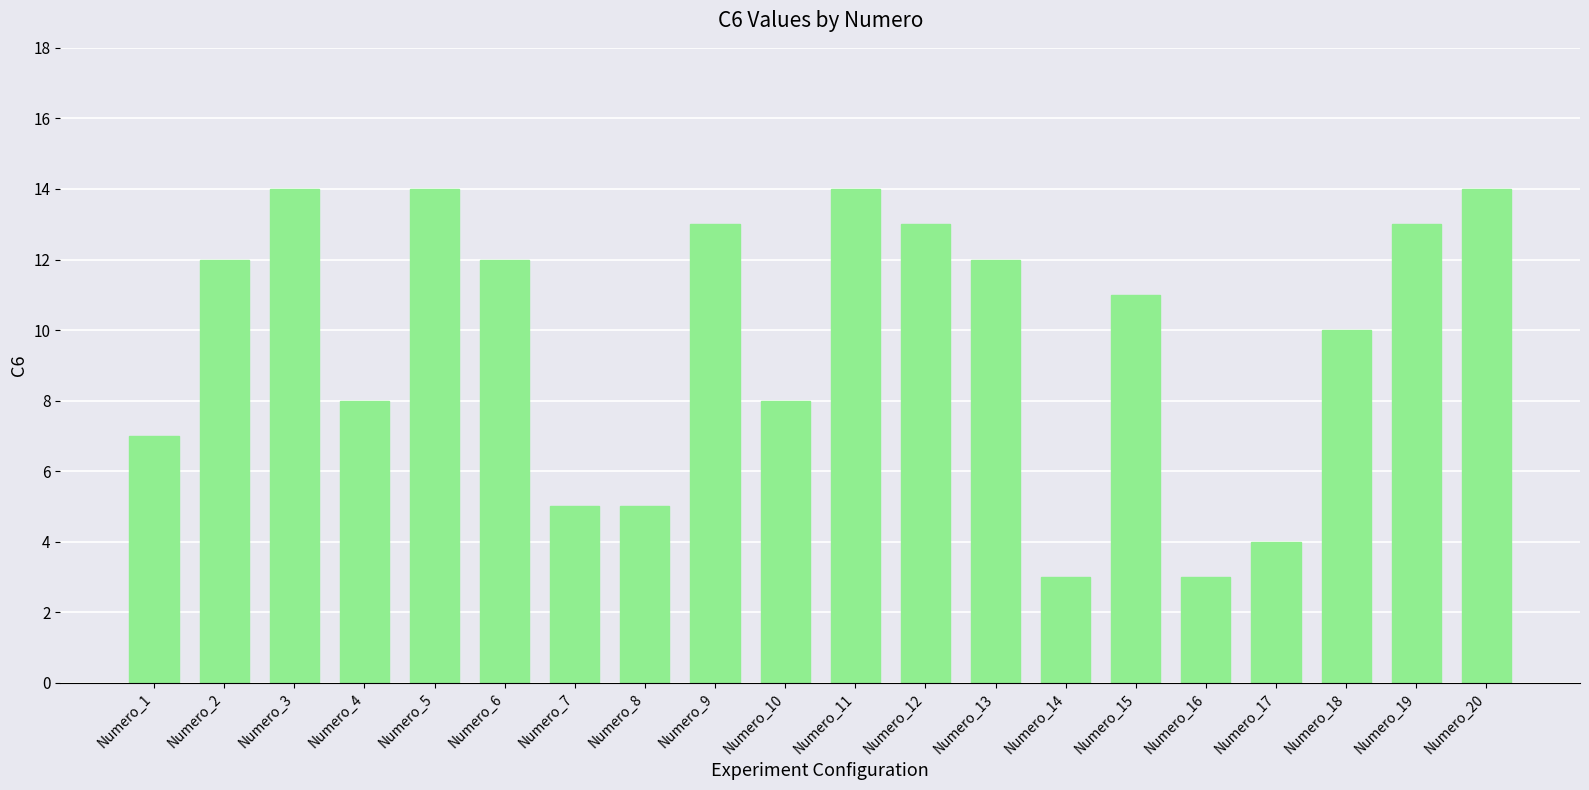

What is the minimum value shown in the chart?

3